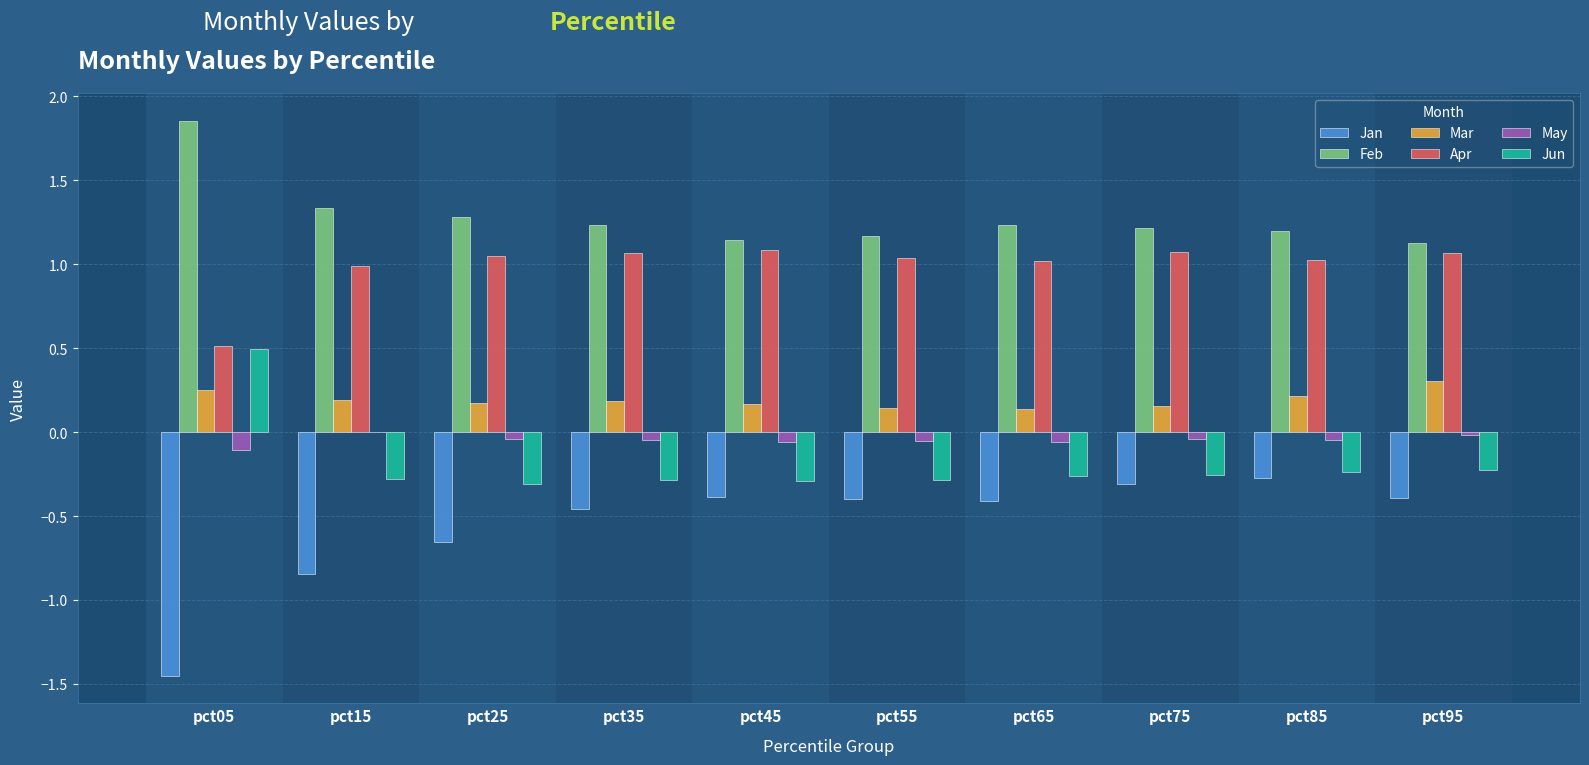

The Jun series shows 0.5 at pct05. True or false?

True